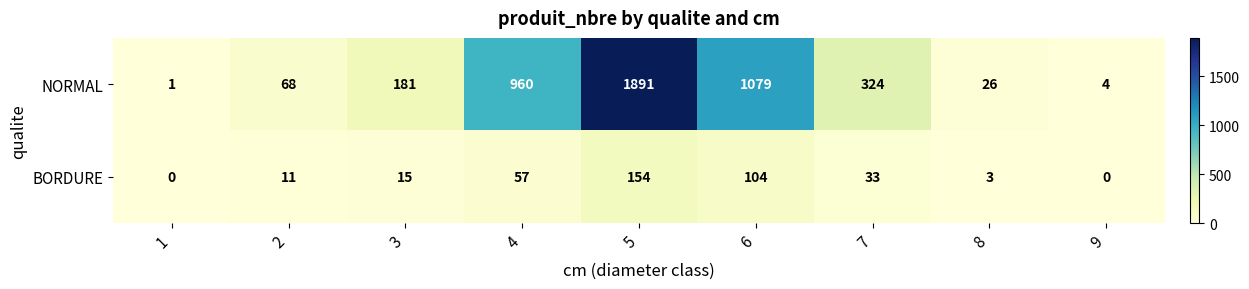

Which series has the largest total across all categories?

NORMAL